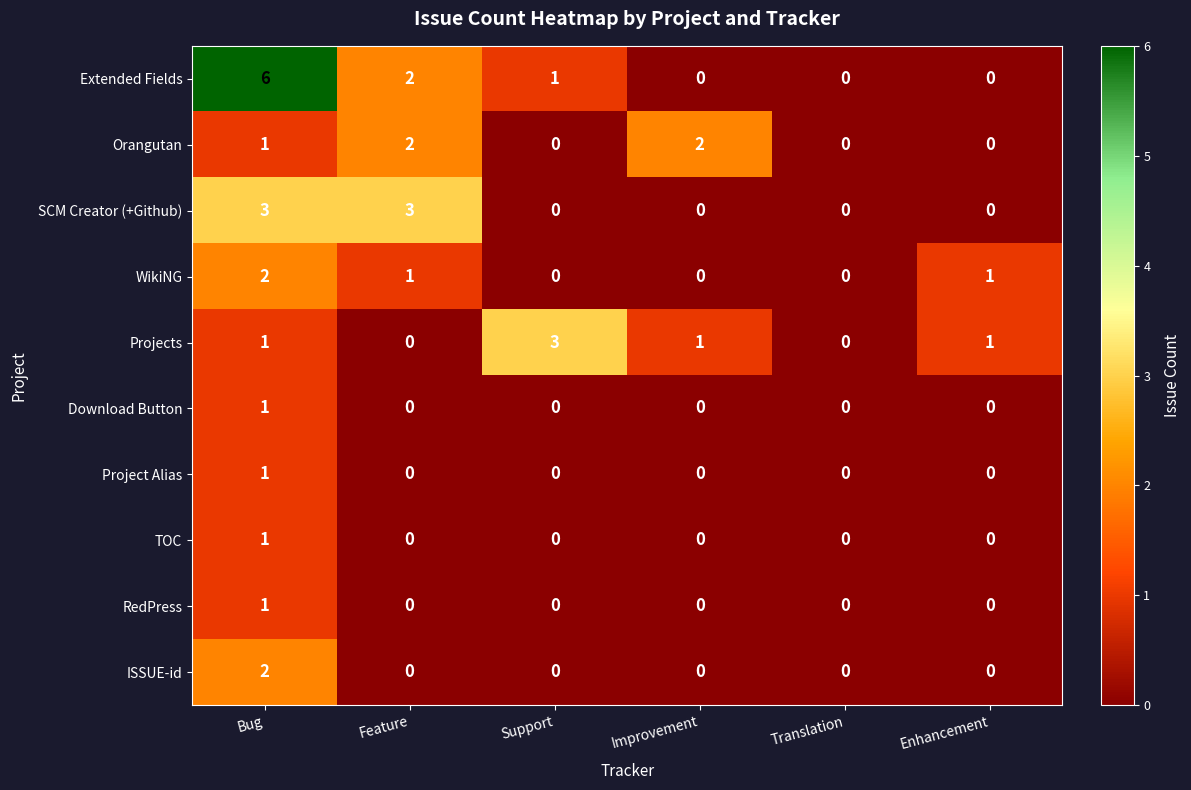

At which category is the sum across all series the highest?

Bug